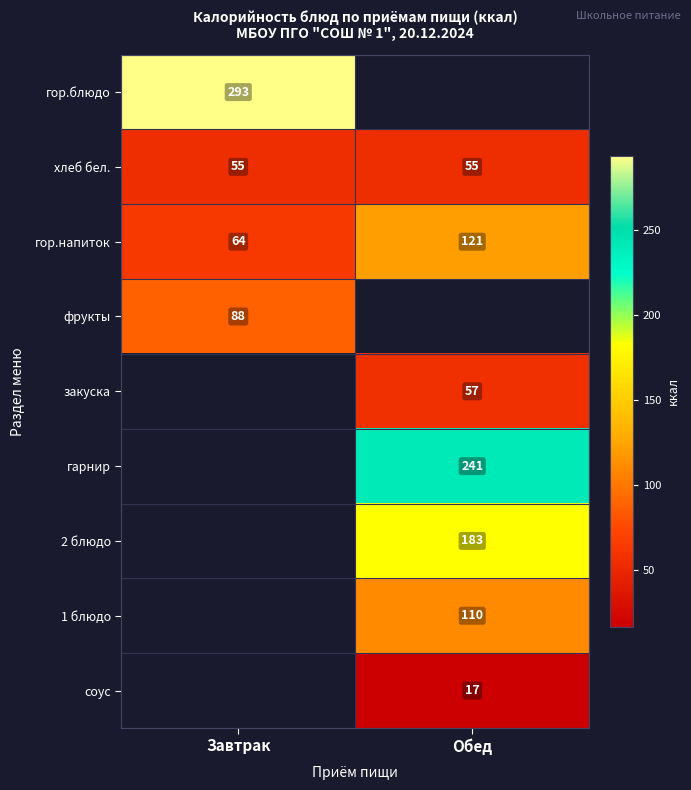

Read the хлеб бел. value at Завтрак.

55.0